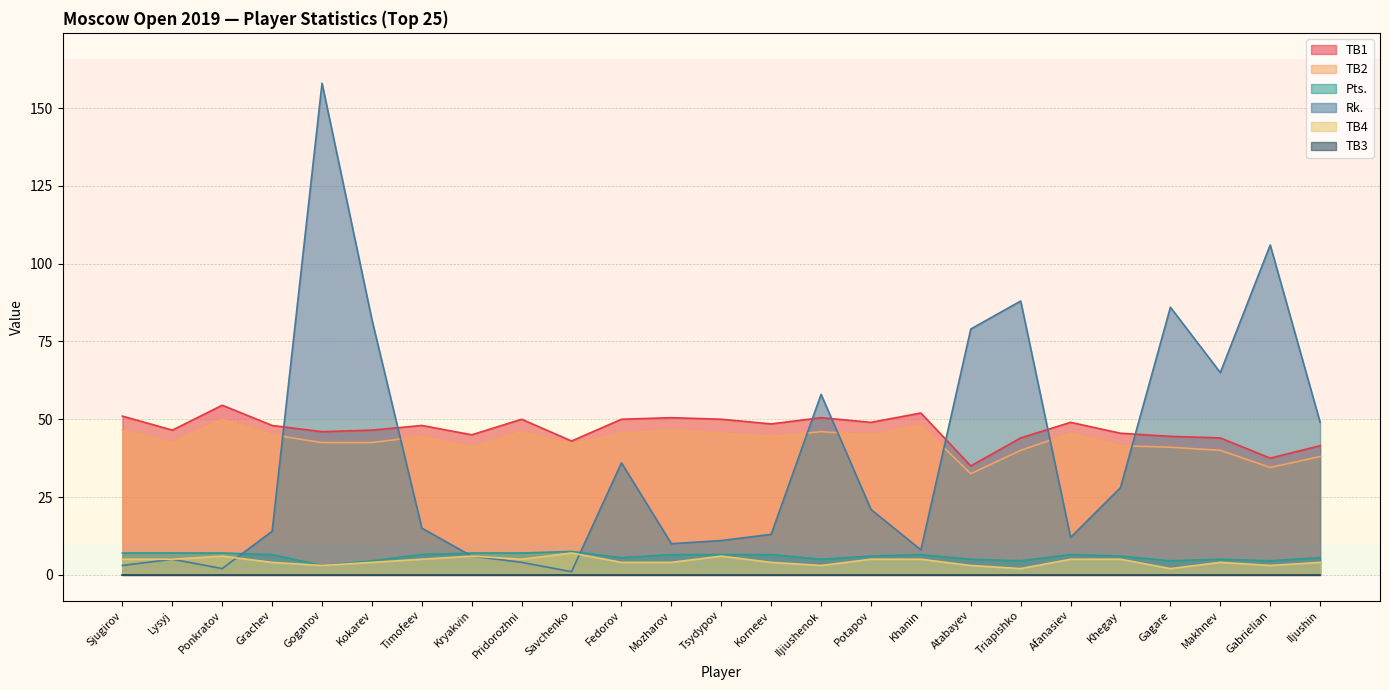

At which category is the sum across all series the highest?

Goganov